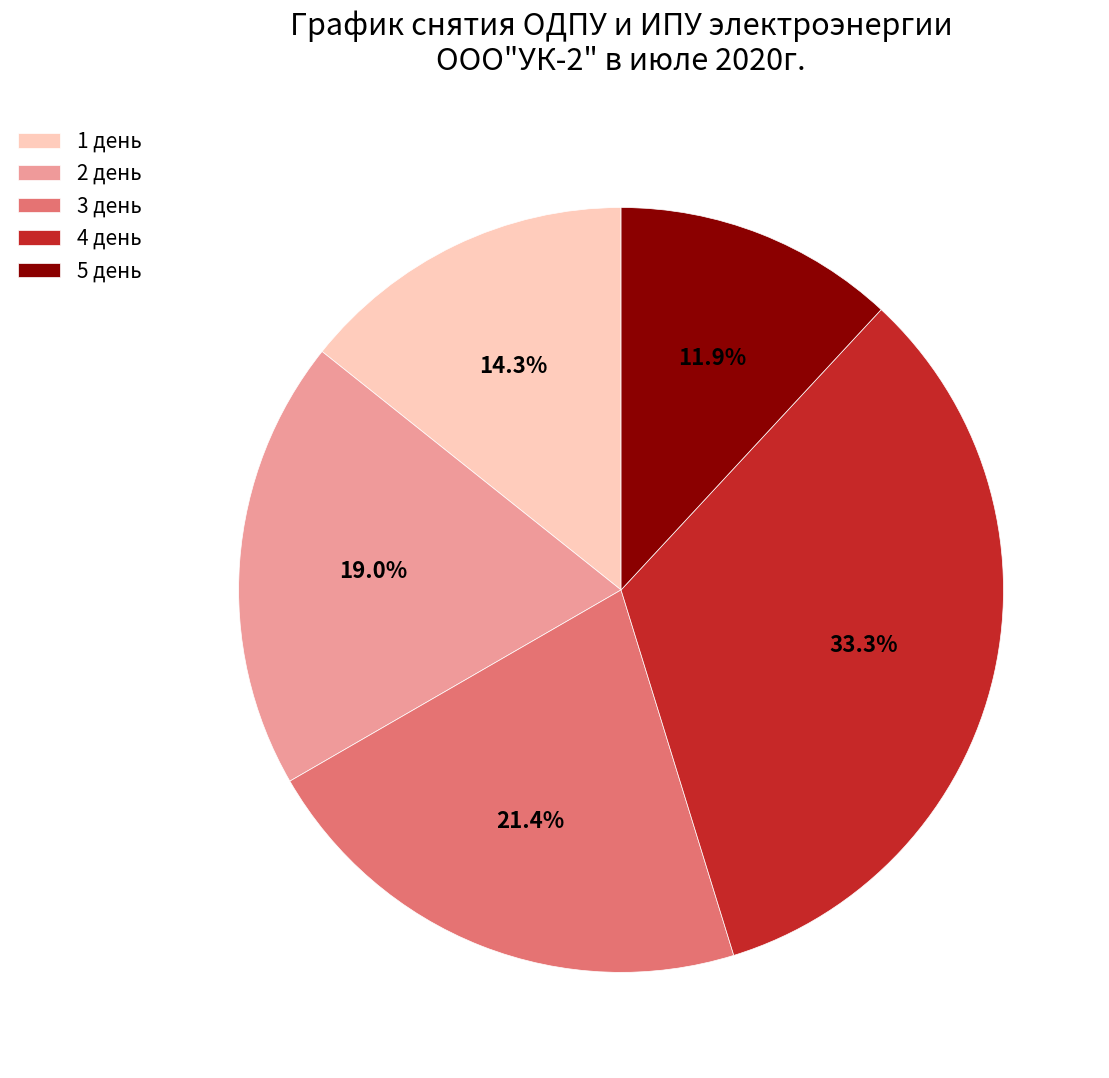

Rank the categories by value from highest to lowest.

4 день, 3 день, 2 день, 1 день, 5 день